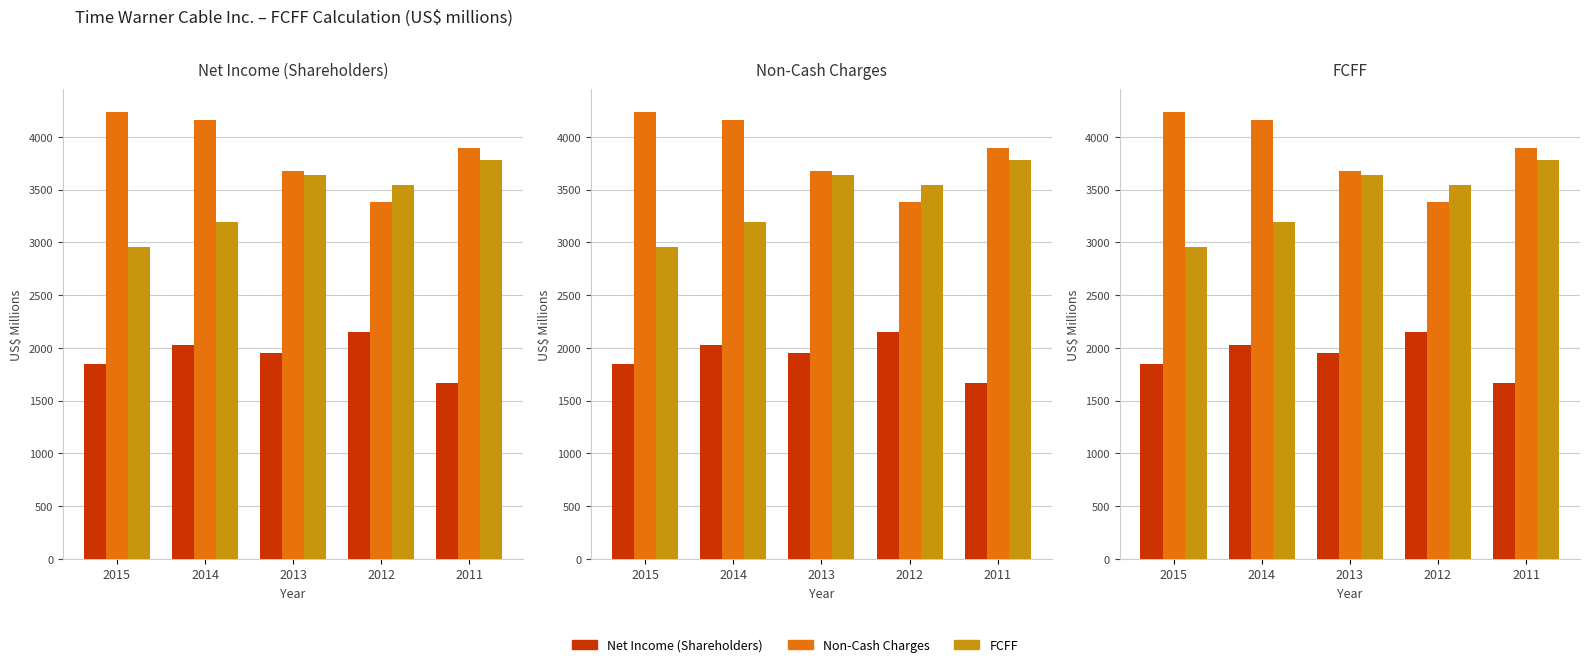

What is the spread (max minus min) of values at 2012?

1385